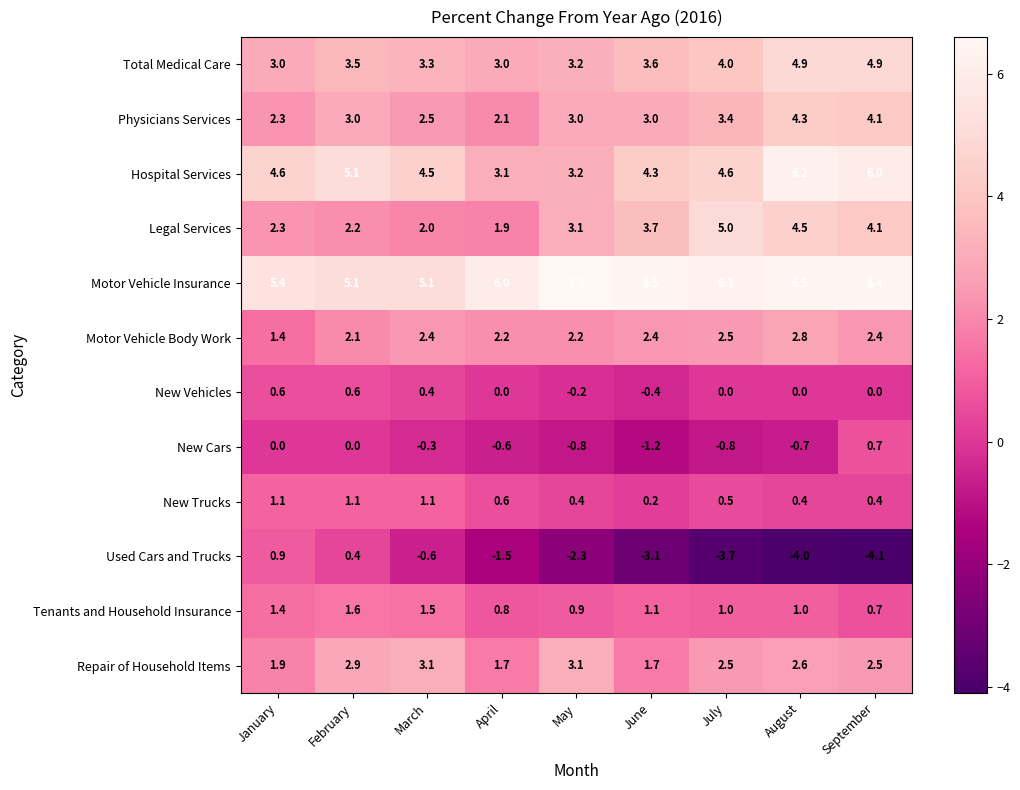

What is the approximate value of Hospital Services at February?

5.1